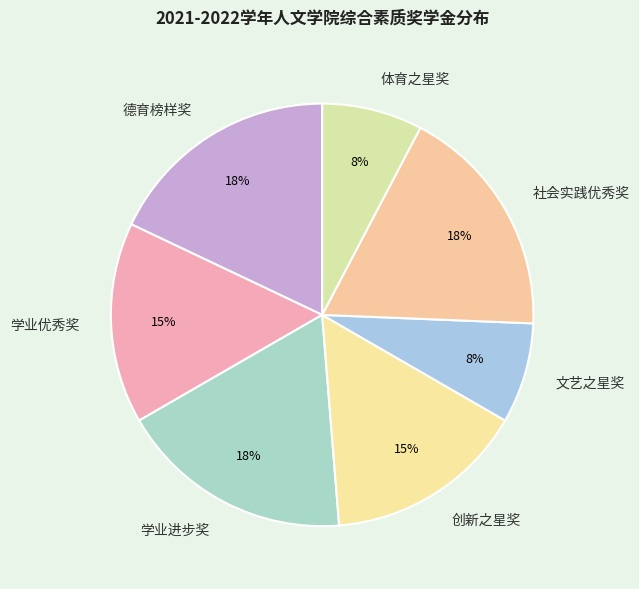

How many slices are in this pie chart?

7